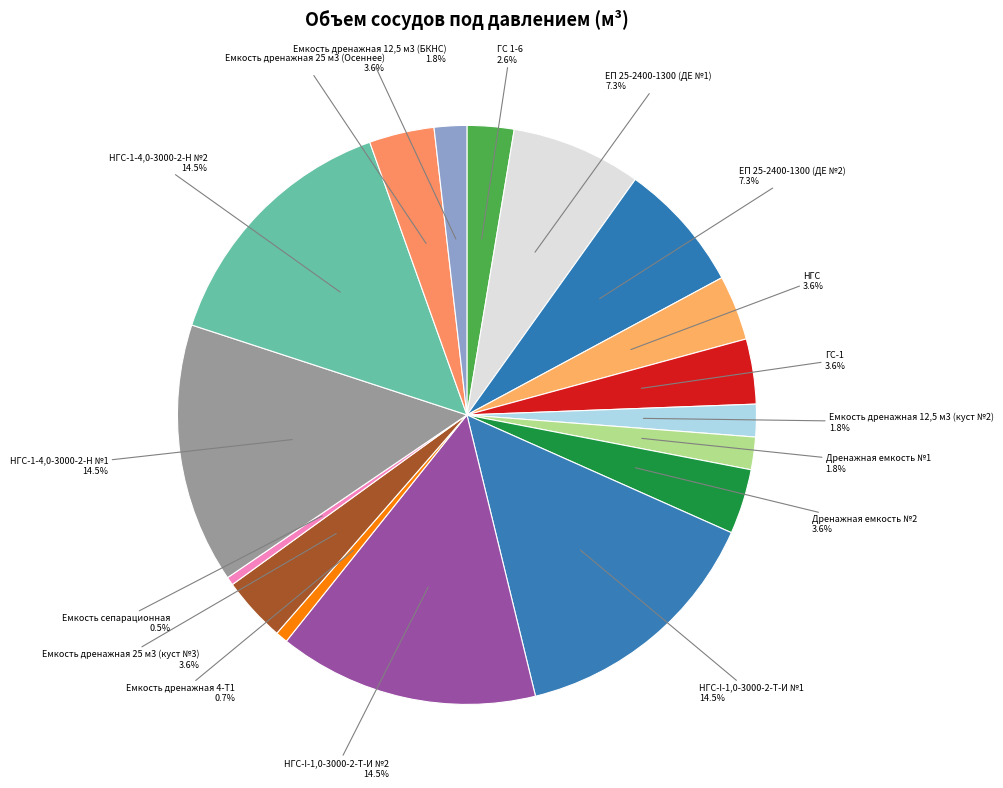

Combined, what portion of the pie is ЕП 25-2400-1300 (ДЕ №2) and Дренажная емкость №2?

10.9%